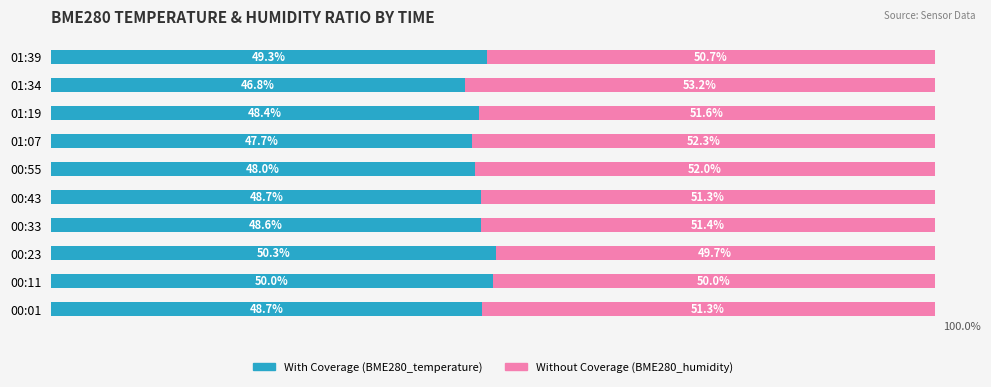

True or false: Without Coverage has a value of 17.2 at 00:01.

False